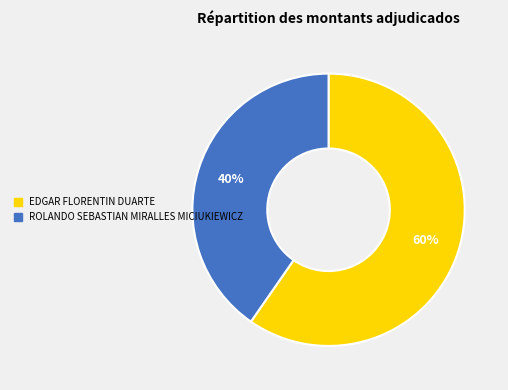

What is the ratio of the value at ROLANDO SEBASTIAN MIRALLES MICIUKIEWICZ to the value at EDGAR FLORENTIN DUARTE?

0.7